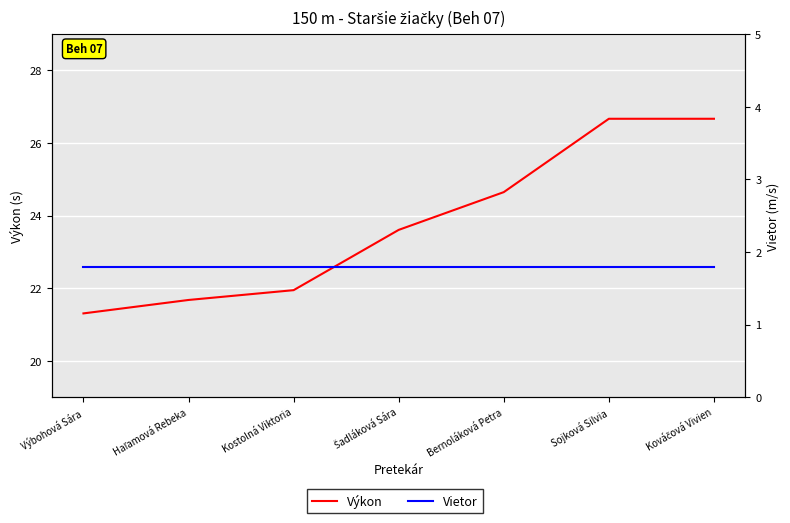

Rank the series at Bernoláková Petra from lowest to highest value.

Vietor, Výkon